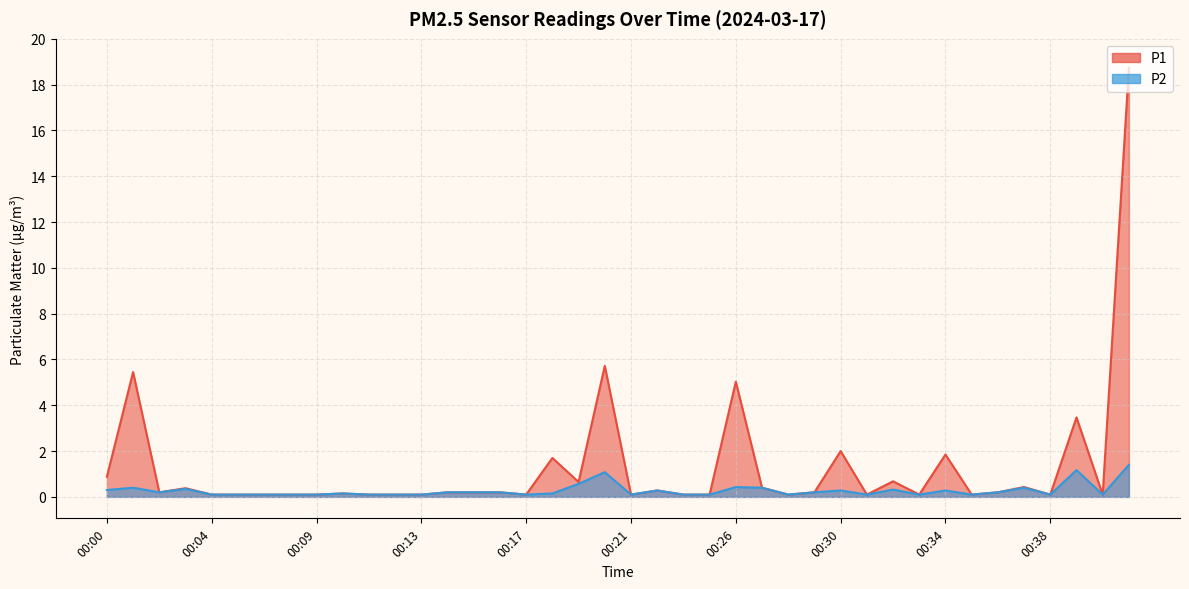

Which series has the largest range (max minus min)?

P1